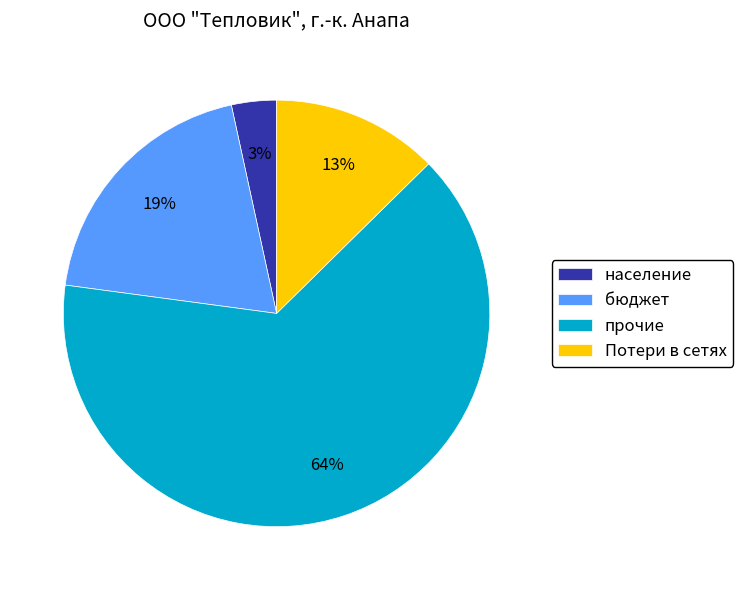

Does прочие account for over 50% of the chart?

Yes